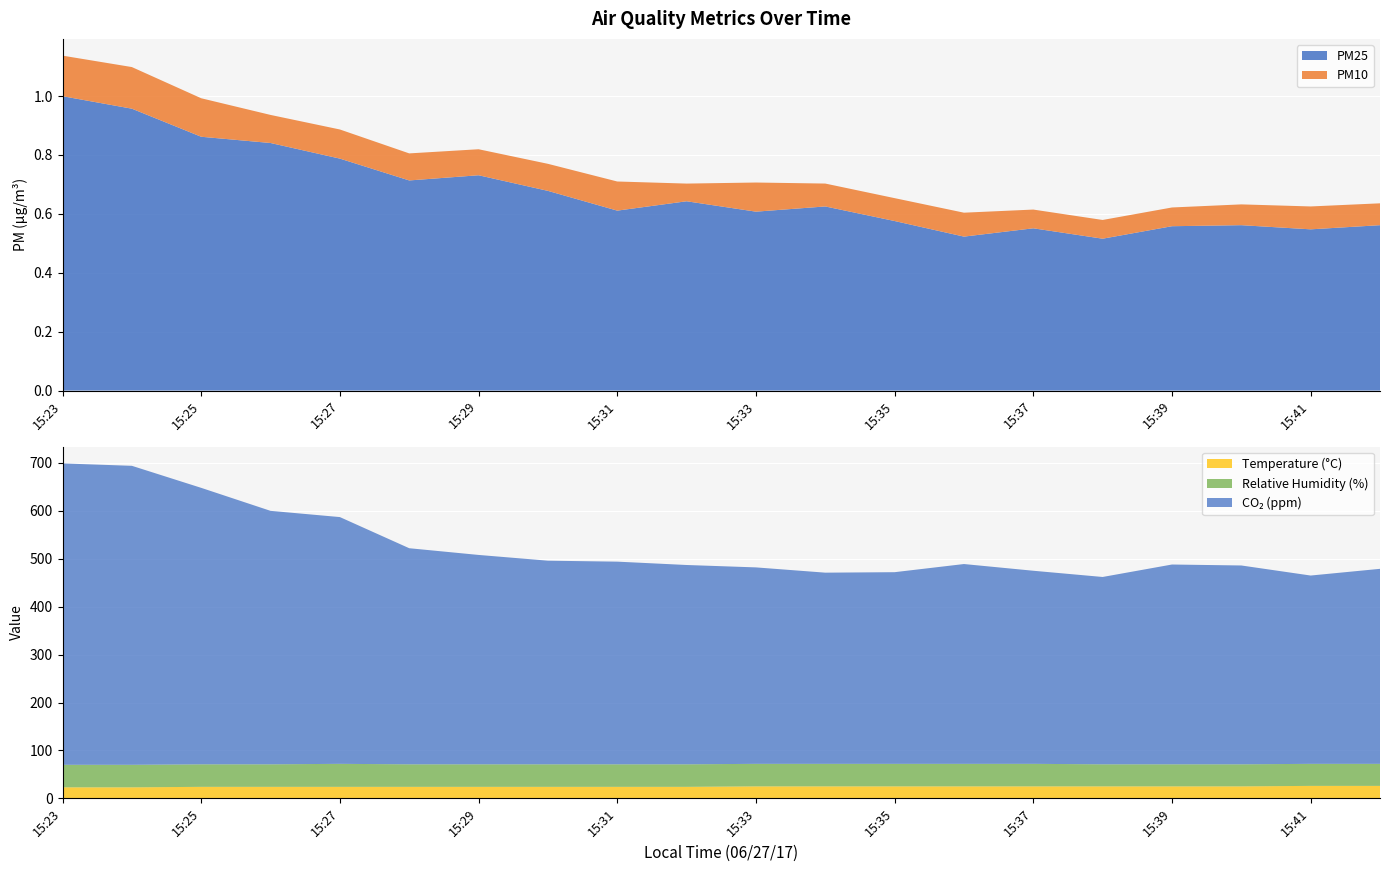

Reading left to right, what are all the values shown in this chart?

PM25: 15:23=1.0	15:24=1.0	15:25=0.9	15:26=0.8	15:27=0.8	15:28=0.7	15:29=0.7	15:30=0.7	15:31=0.6	15:32=0.6	15:33=0.6	15:34=0.6	15:35=0.6	15:36=0.5	15:37=0.6	15:38=0.5	15:39=0.6	15:40=0.6	15:41=0.5	15:42=0.6
PM10: 15:23=0.1	15:24=0.1	15:25=0.1	15:26=0.1	15:27=0.1	15:28=0.1	15:29=0.1	15:30=0.1	15:31=0.1	15:32=0.1	15:33=0.1	15:34=0.1	15:35=0.1	15:36=0.1	15:37=0.1	15:38=0.1	15:39=0.1	15:40=0.1	15:41=0.1	15:42=0.1
Temperature: 15:23=23.0	15:24=23.0	15:25=24.0	15:26=24.0	15:27=24.0	15:28=24.0	15:29=24.0	15:30=24.0	15:31=24.0	15:32=24.0	15:33=25.0	15:34=25.0	15:35=25.0	15:36=25.0	15:37=25.0	15:38=25.0	15:39=25.0	15:40=25.0	15:41=26.0	15:42=26.0
Relative Humidity: 15:23=47.0	15:24=47.0	15:25=47.0	15:26=47.0	15:27=48.0	15:28=47.0	15:29=47.0	15:30=47.0	15:31=47.0	15:32=47.0	15:33=47.0	15:34=47.0	15:35=47.0	15:36=47.0	15:37=47.0	15:38=46.0	15:39=46.0	15:40=46.0	15:41=46.0	15:42=46.0
Co2: 15:23=629.0	15:24=624.0	15:25=577.0	15:26=529.0	15:27=515.0	15:28=451.0	15:29=437.0	15:30=425.0	15:31=423.0	15:32=416.0	15:33=410.0	15:34=399.0	15:35=400.0	15:36=417.0	15:37=403.0	15:38=391.0	15:39=417.0	15:40=415.0	15:41=393.0	15:42=407.0